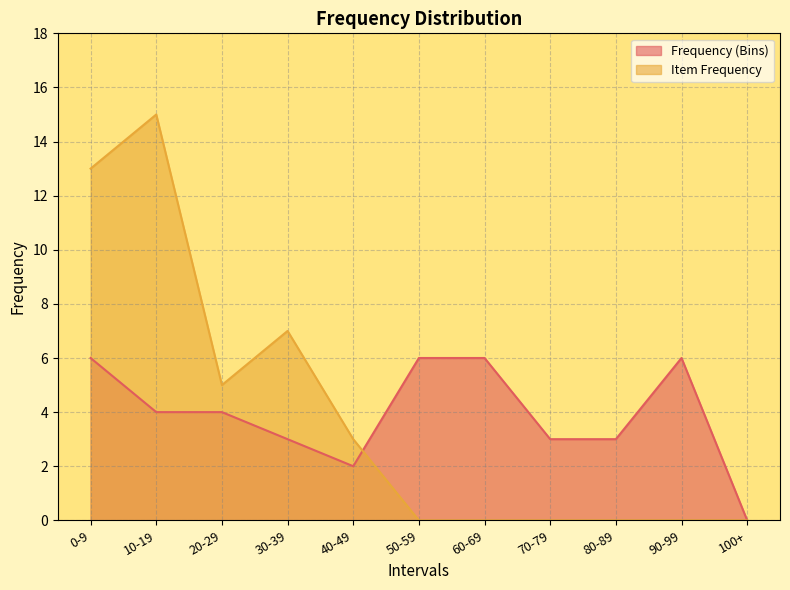

Reading left to right, what are all the values shown in this chart?

Frequency (Bins): 6	4	4	3	2	6	6	3	3	6	0
Item Frequency: 13	15	5	7	3	0	0	0	0	0	0